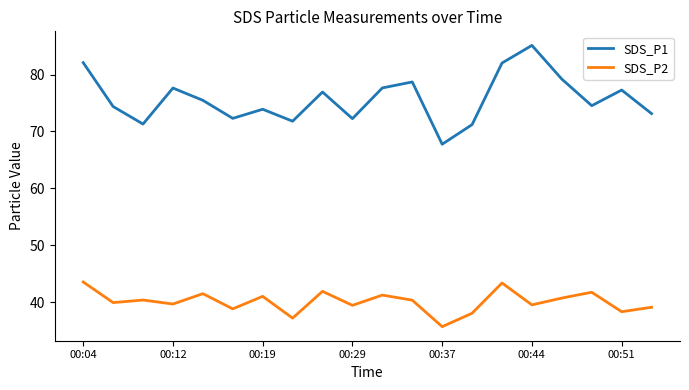

True or false: SDS_P2 and SDS_P1 intersect in this chart.

False